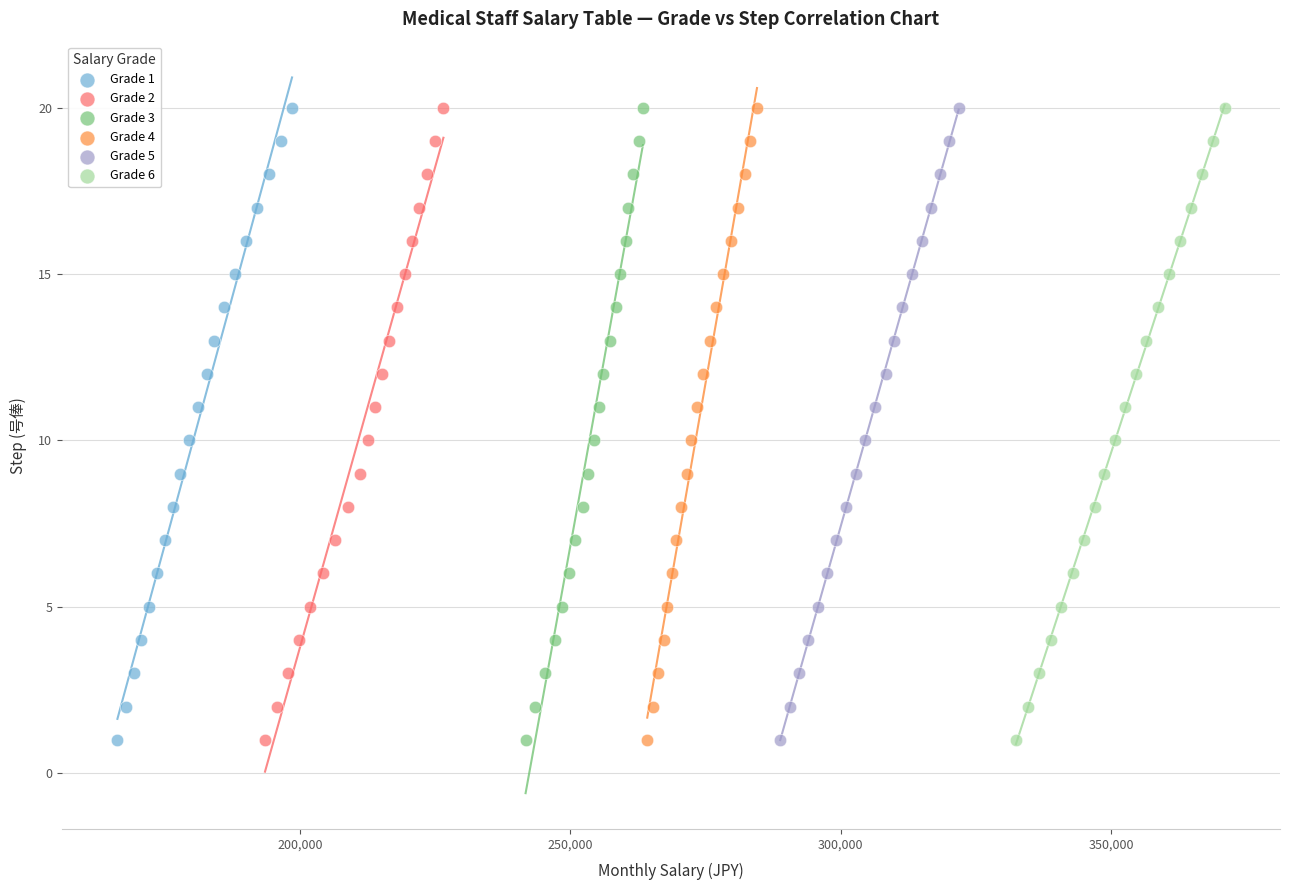

What are all the series names shown in the legend?

Grade 1, Grade 2, Grade 3, Grade 4, Grade 5, Grade 6